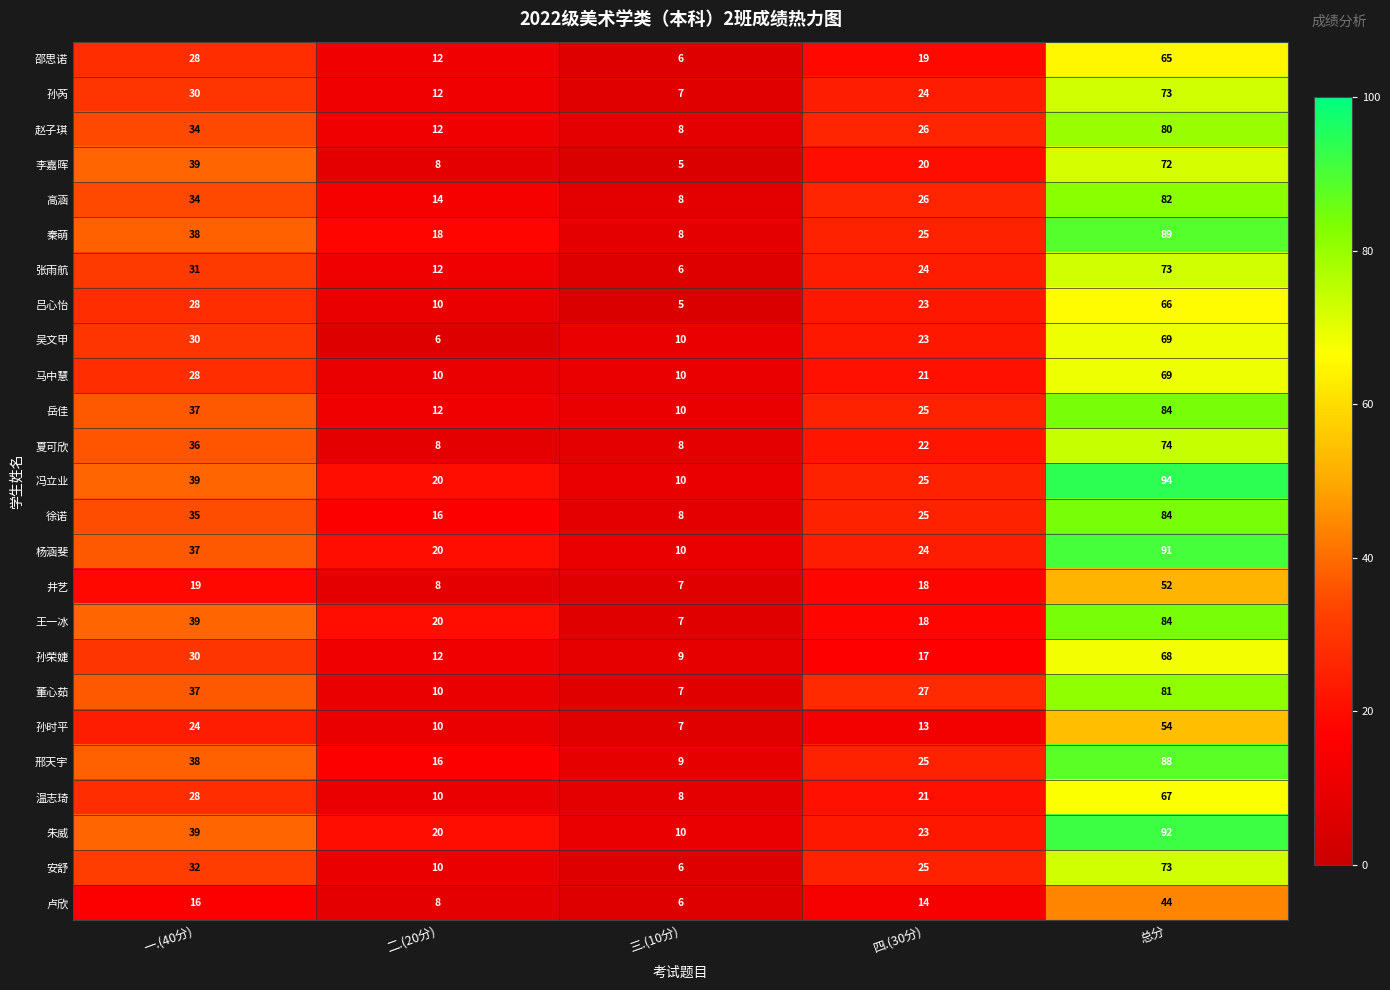

At how many categories does at least one series exceed 14?

4